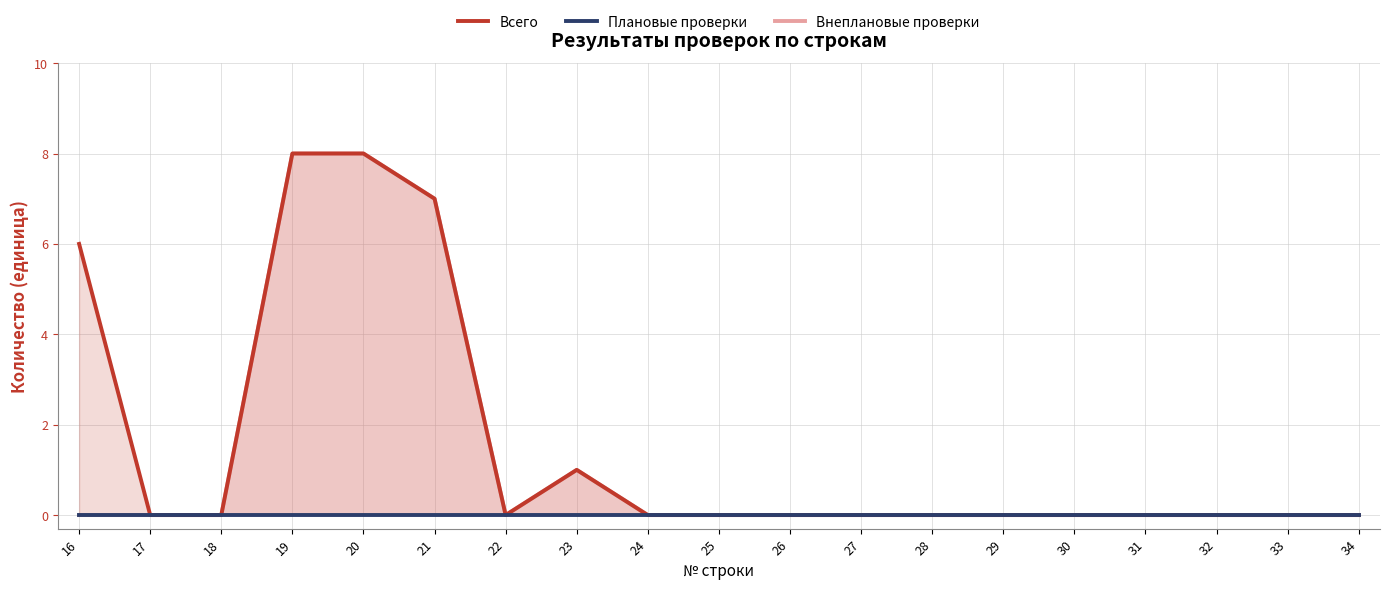

True or false: Внеплановые проверки and Плановые проверки intersect in this chart.

False